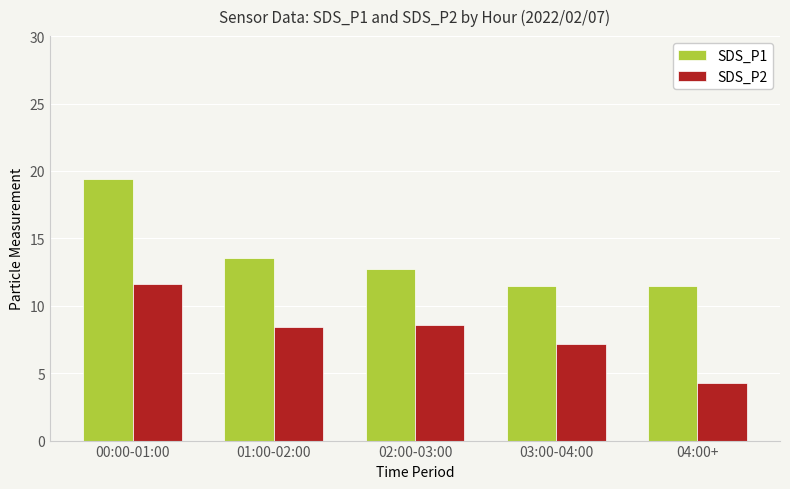

What is the difference between the highest and lowest values at 04:00+?

7.2